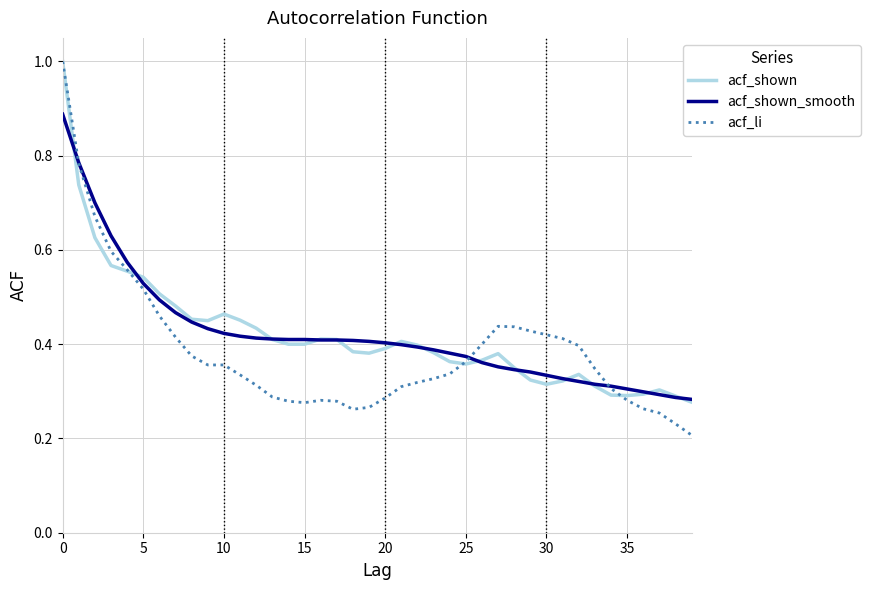

Which series has the largest range (max minus min)?

acf_li